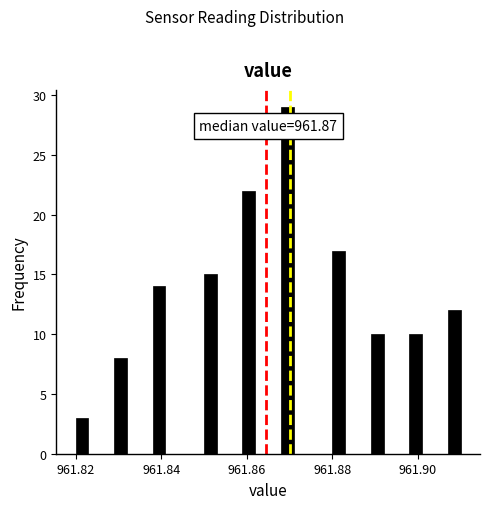

Read against the x-axis, roughly where is the centre of the tallest bar?

961.870